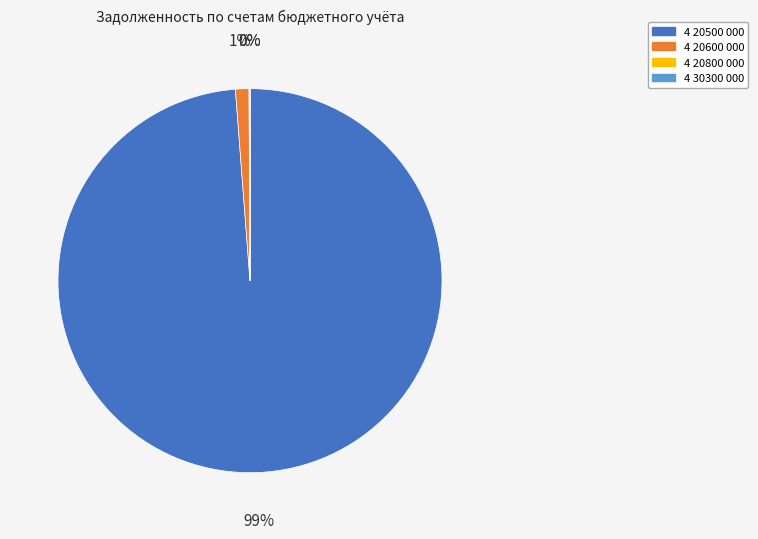

What percentage is the 4 20500 000 slice, to the nearest percent?

99%